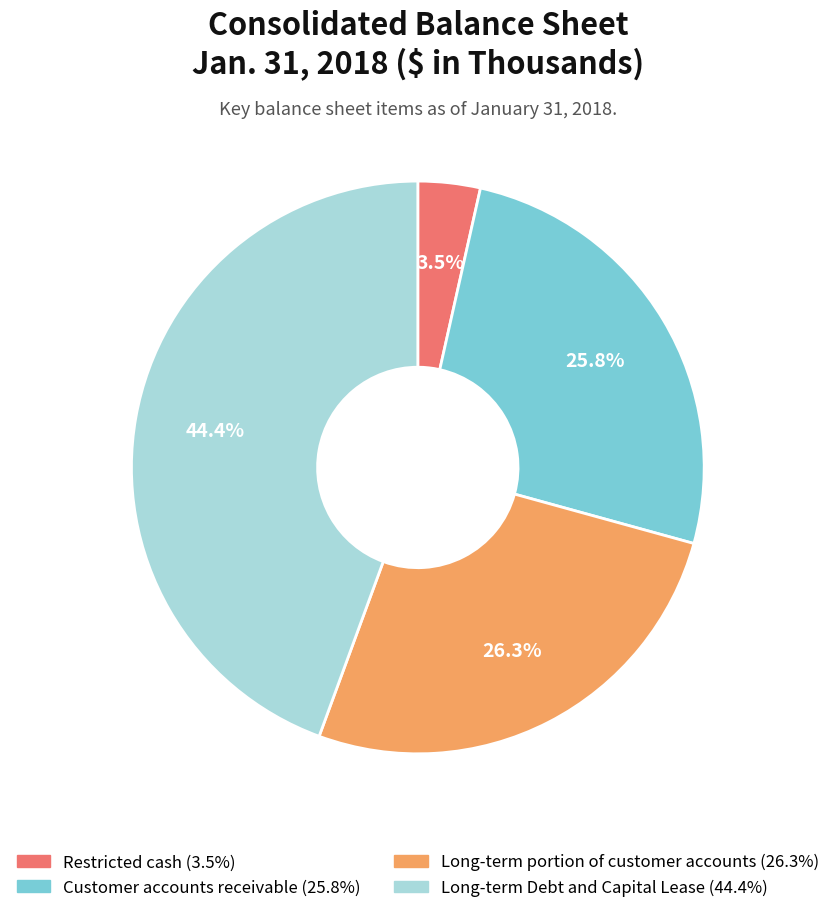

What portion of the pie excludes Customer accounts receivable (25.8%)?

74.2%